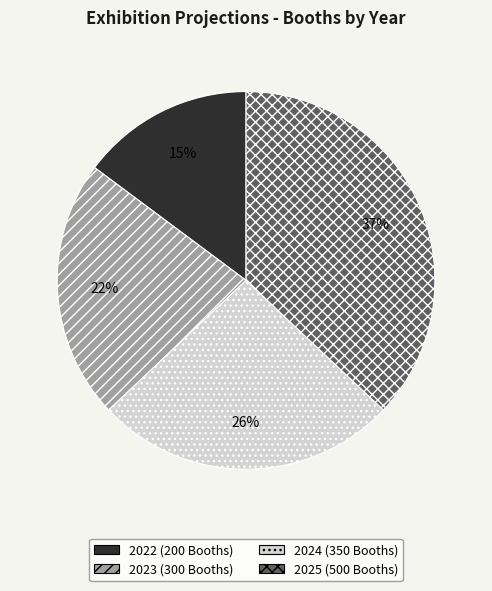

To the nearest percent, what is the difference between the largest and smallest slice percentages?

22%